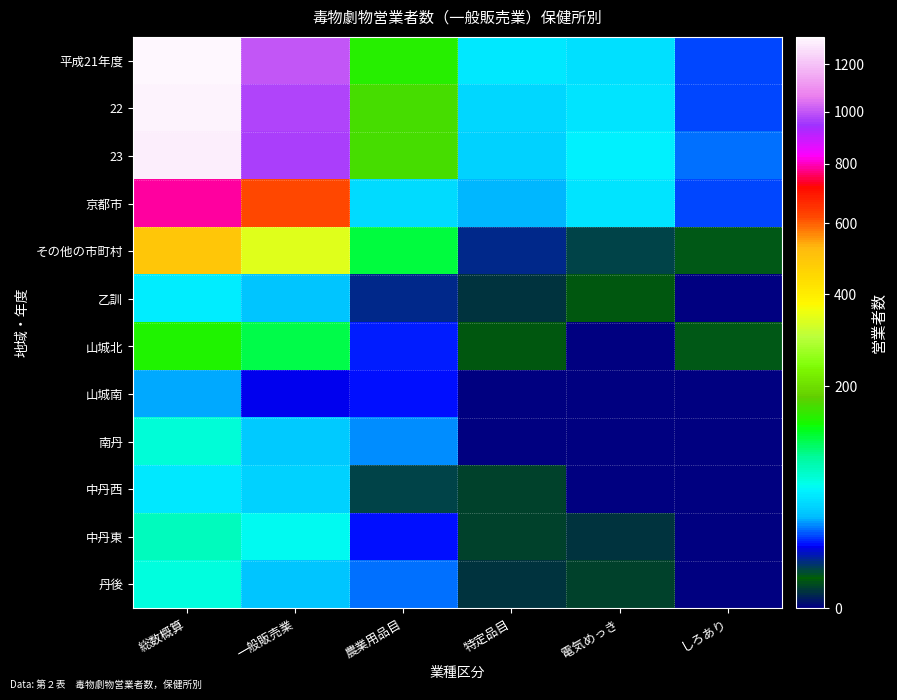

Which series changed the most between 総数概算 and しろあり?

平成21年度